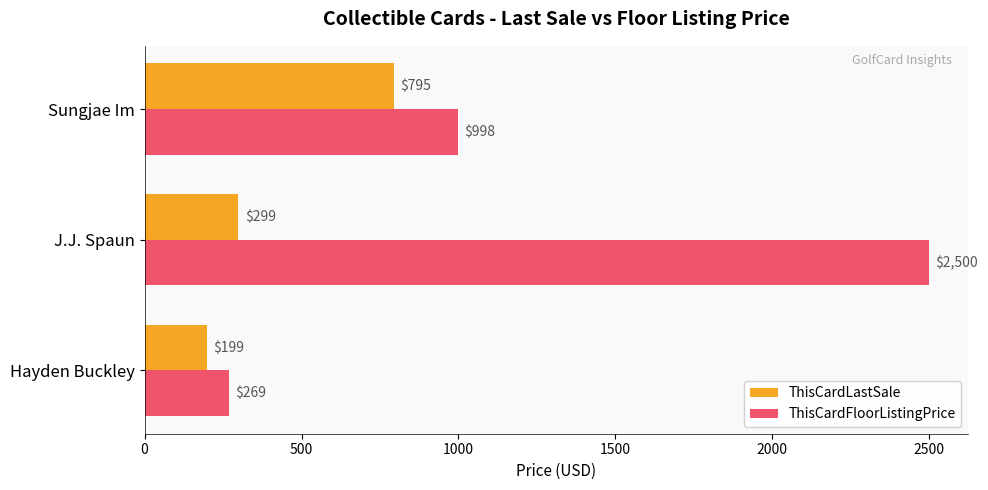

Which series changed the most between Hayden Buckley and J.J. Spaun?

ThisCardFloorListingPrice